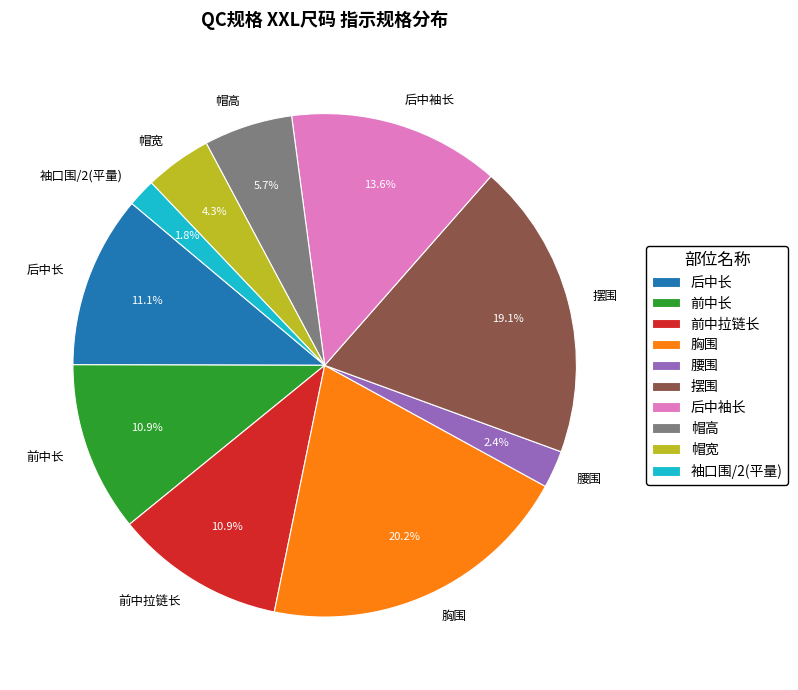

What is the largest slice in the pie chart?

胸围